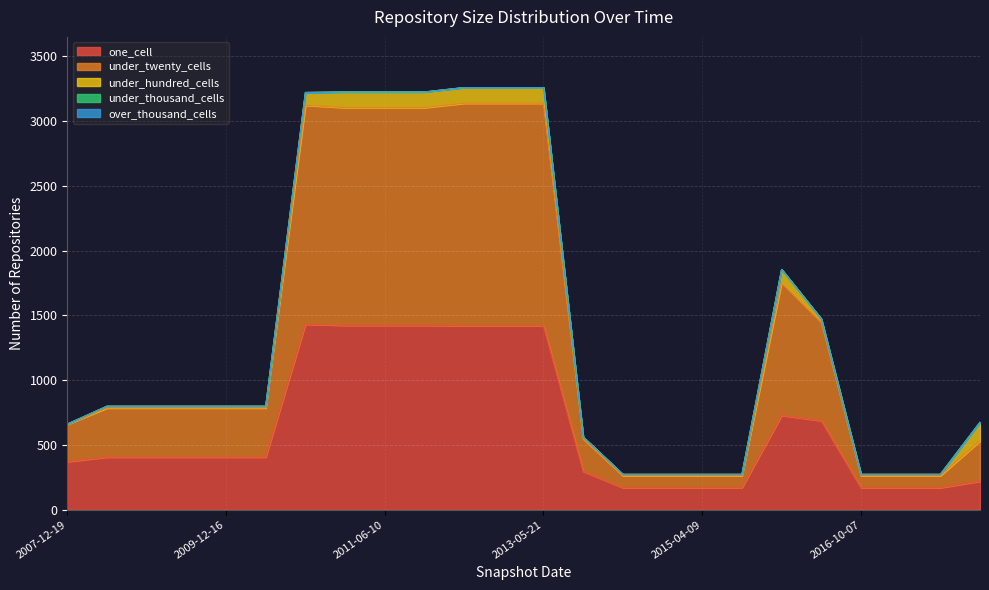

Which category has the highest value in the under_twenty_cells series?

2012-07-13